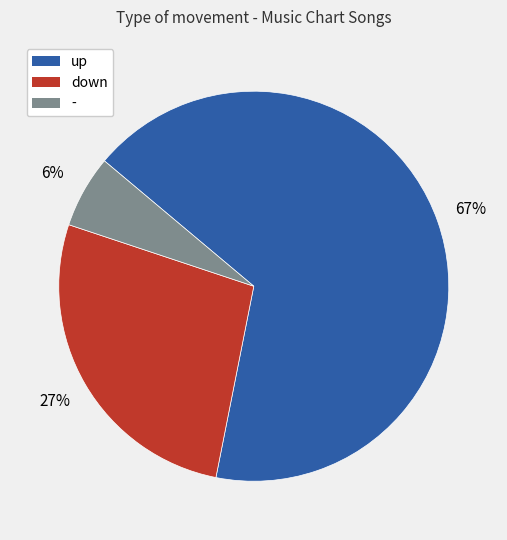

Is there a majority slice in this chart?

Yes